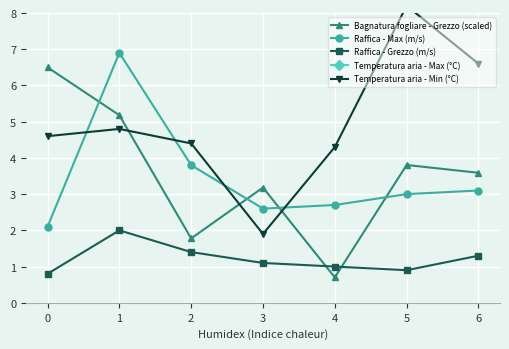

At how many categories does at least one series exceed 6?

7